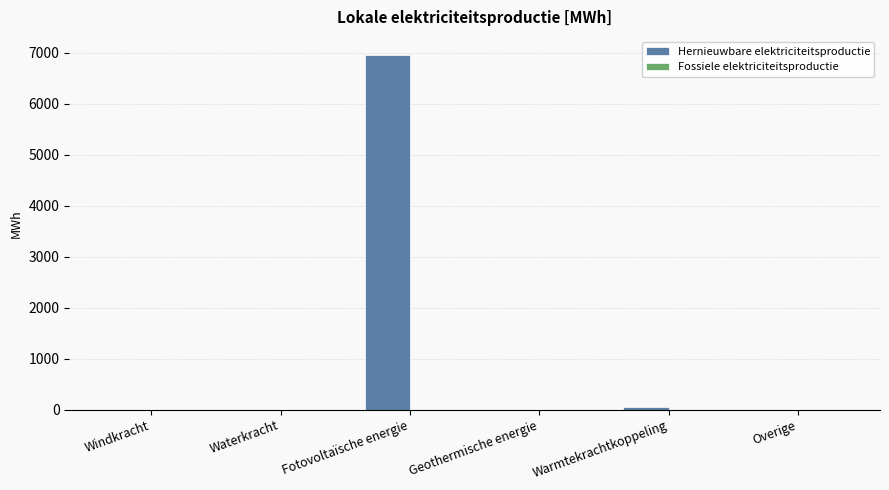

True or false: the data shows 3991.1 at Windkracht.

False